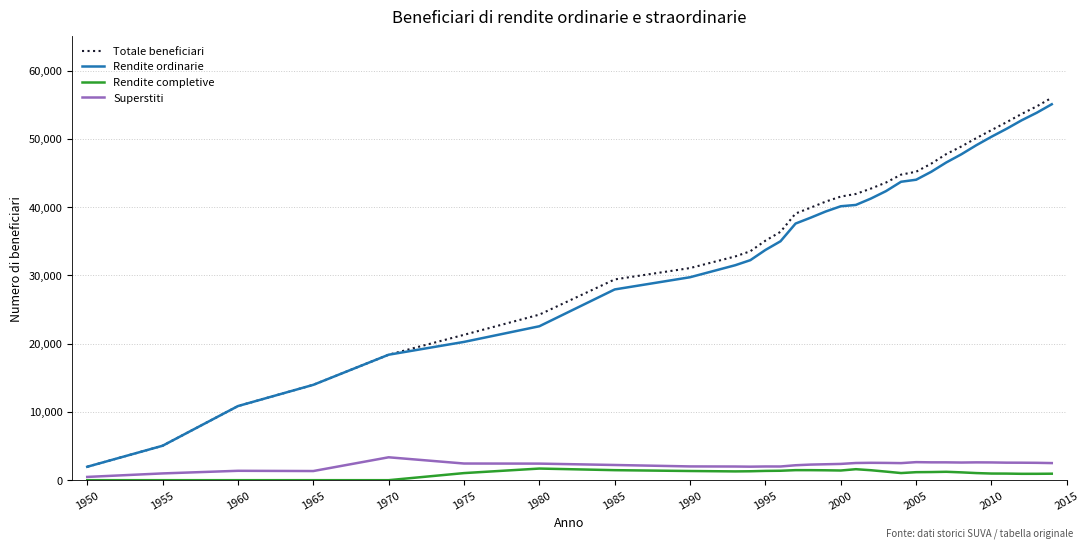

True or false: Superstiti and Rendite ordinarie intersect in this chart.

False